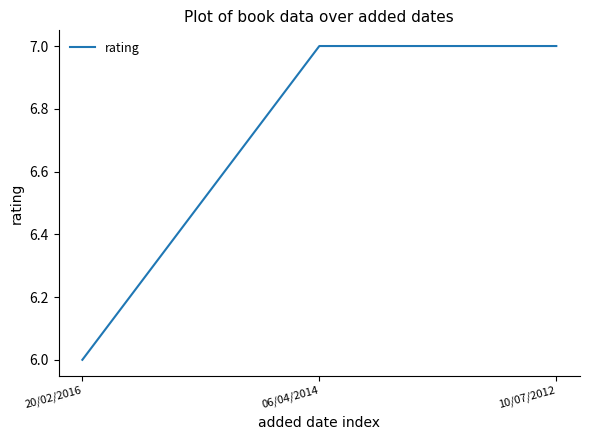

How many categories are shown in the chart?

3